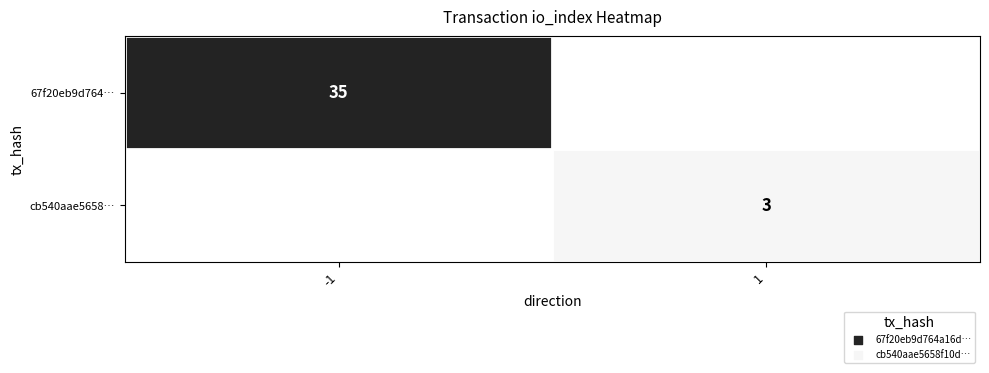

What is the total value across all series at -1?

35